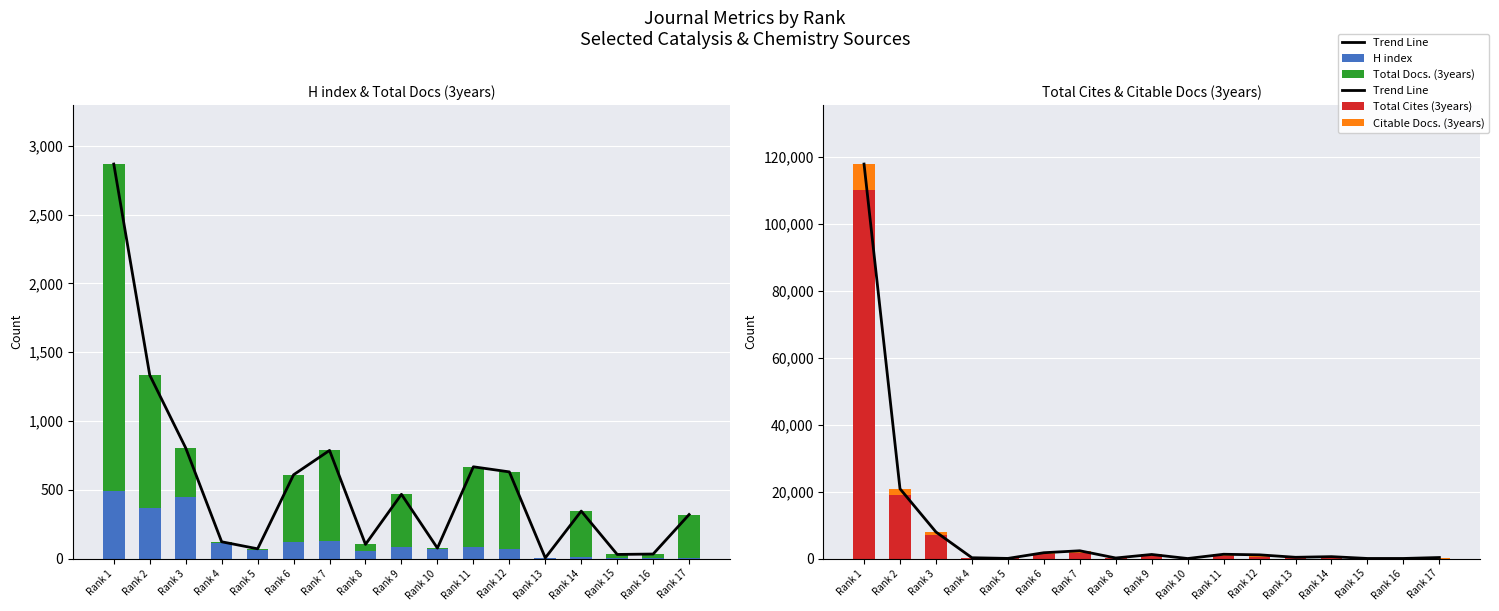

Between Rank 9 and Rank 10, which series saw the biggest shift?

Trend Line